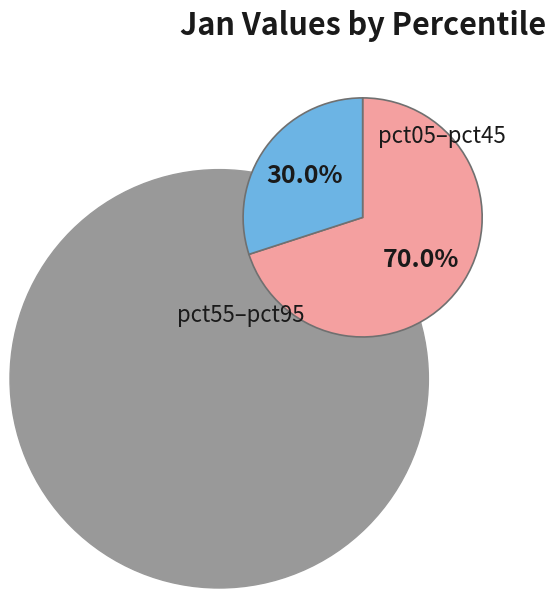

Which category has the biggest portion of the pie?

pct05